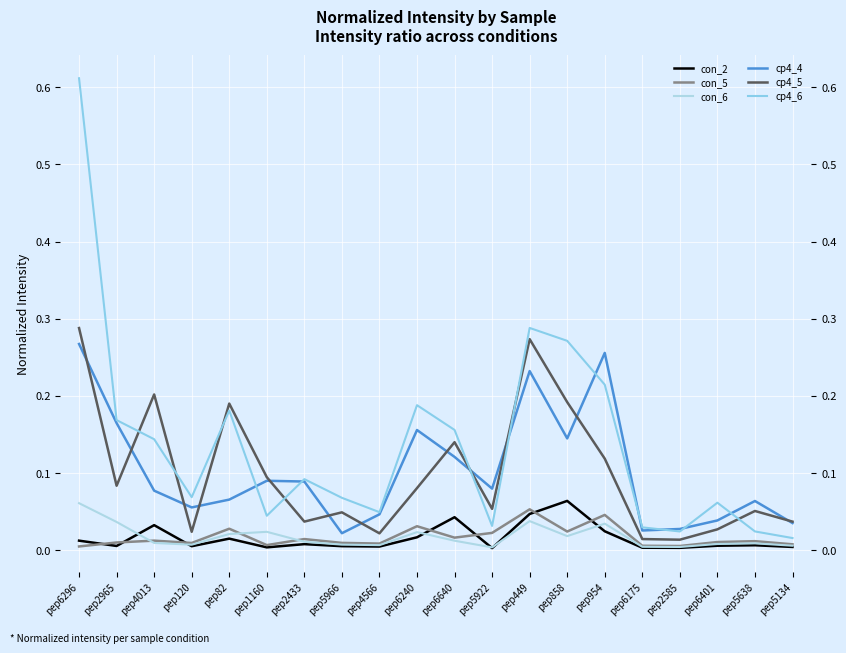

Reading left to right, transcribe all the data shown in this chart.

con_2: 0.0	0.0	0.0	0.0	0.0	0.0	0.0	0.0	0.0	0.0	0.0	0.0	0.0	0.1	0.0	0.0	0.0	0.0	0.0	0.0
con_5: 0.0	0.0	0.0	0.0	0.0	0.0	0.0	0.0	0.0	0.0	0.0	0.0	0.1	0.0	0.0	0.0	0.0	0.0	0.0	0.0
con_6: 0.1	0.0	0.0	0.0	0.0	0.0	0.0	0.0	0.0	0.0	0.0	0.0	0.0	0.0	0.0	0.0	0.0	0.0	0.0	0.0
cp4_4: 0.3	0.2	0.1	0.1	0.1	0.1	0.1	0.0	0.0	0.2	0.1	0.1	0.2	0.1	0.3	0.0	0.0	0.0	0.1	0.0
cp4_5: 0.3	0.1	0.2	0.0	0.2	0.1	0.0	0.0	0.0	0.1	0.1	0.1	0.3	0.2	0.1	0.0	0.0	0.0	0.1	0.0
cp4_6: 0.6	0.2	0.1	0.1	0.2	0.0	0.1	0.1	0.0	0.2	0.2	0.0	0.3	0.3	0.2	0.0	0.0	0.1	0.0	0.0